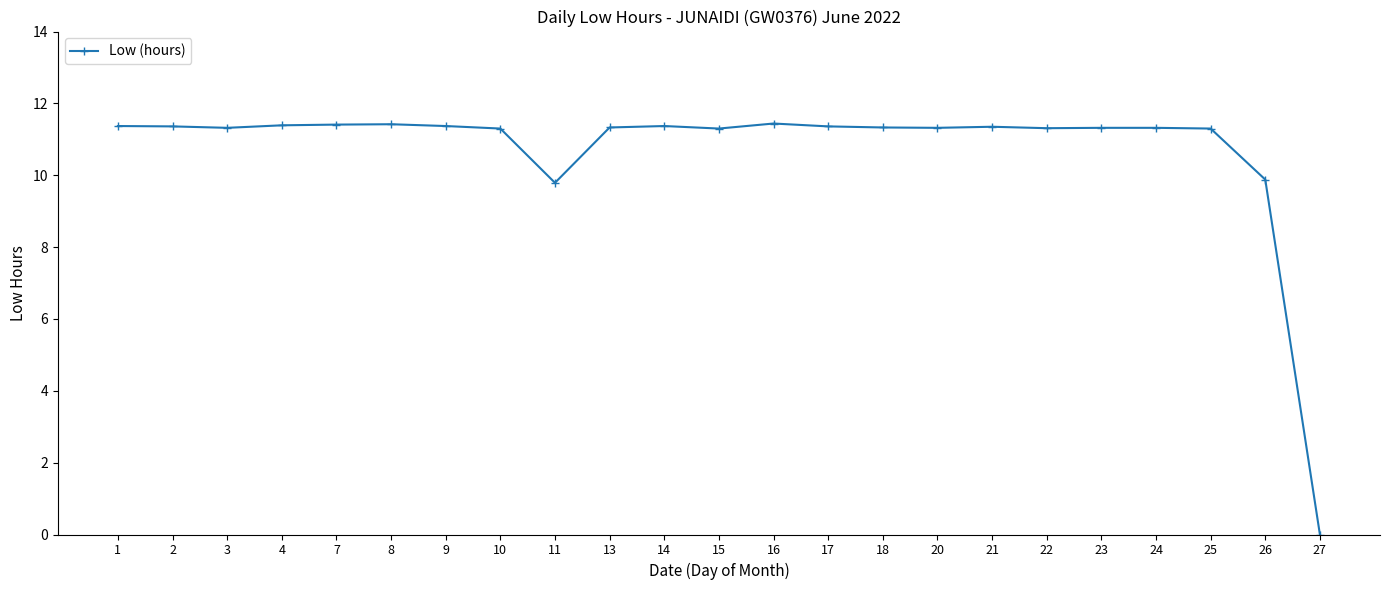

True or false: the data has more than 0 interior local peaks.

True